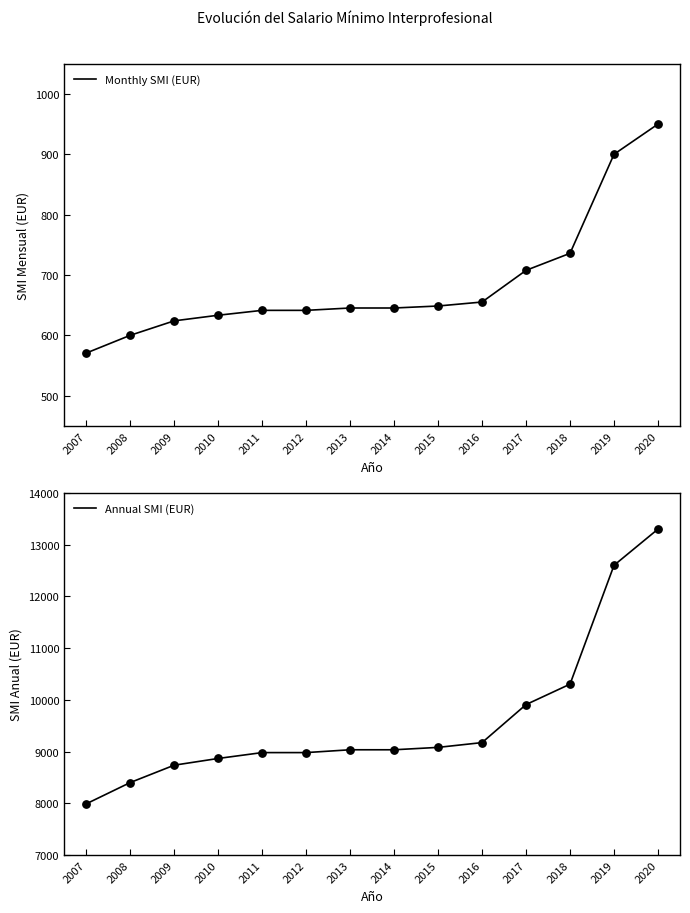

At which category is the sum across all series the highest?

2020